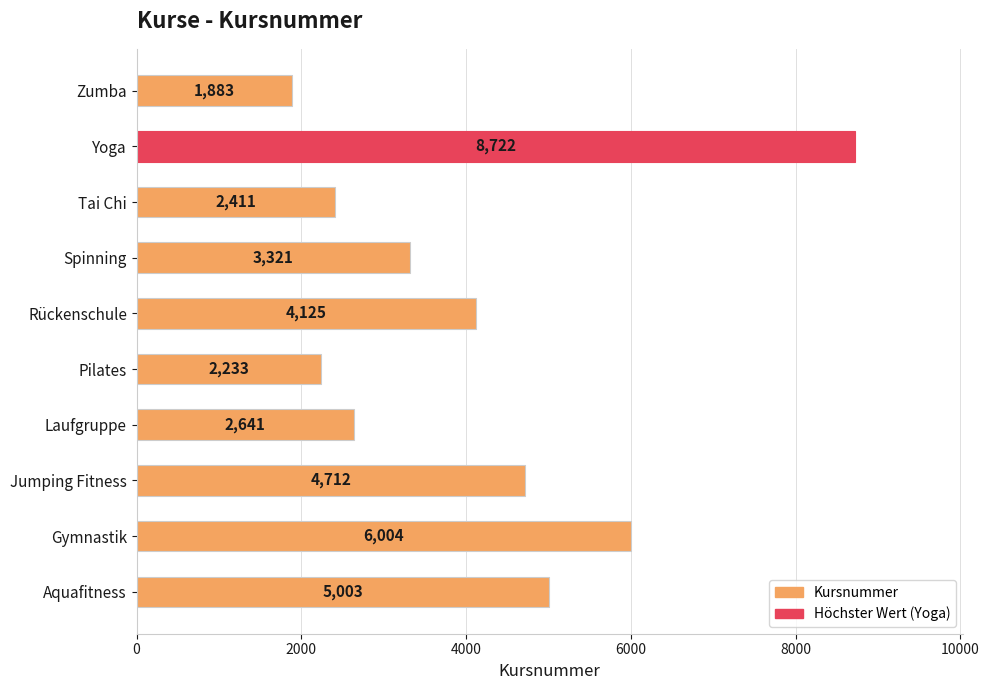

What is the change in value from Pilates to Zumba?

-350